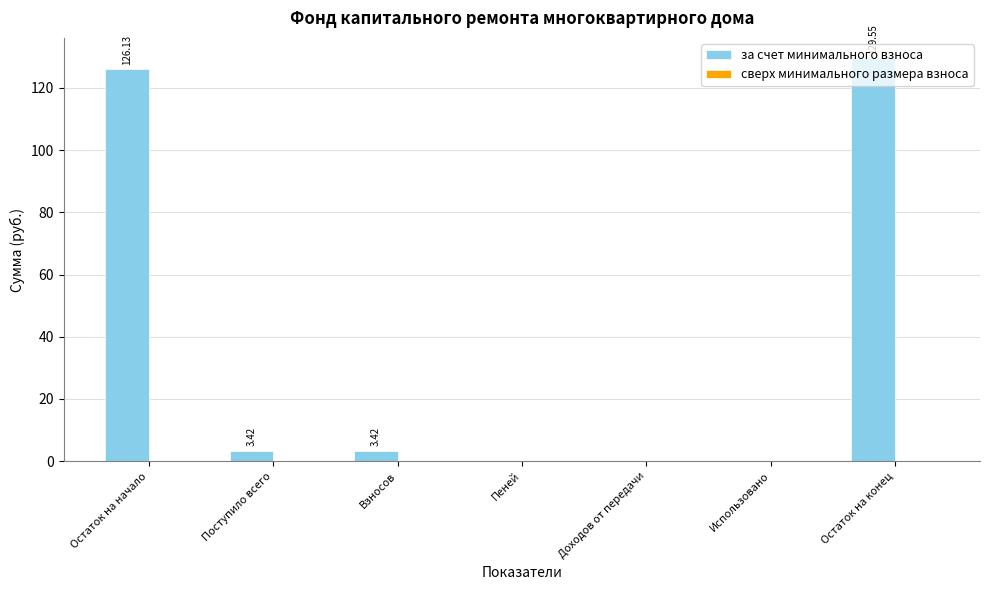

At which label does the data first exceed 3?

Остаток на начало